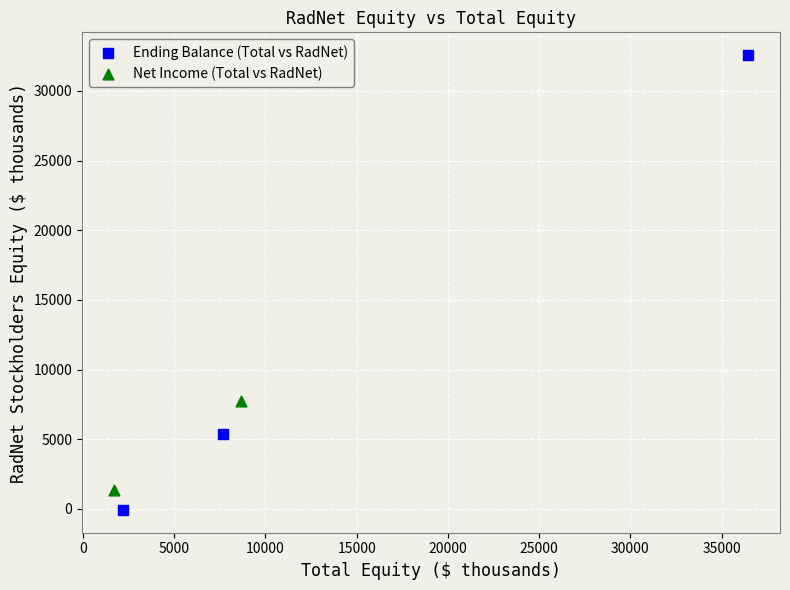

What are all the series names shown in the legend?

Ending Balance (Total vs RadNet), Net Income (Total vs RadNet)